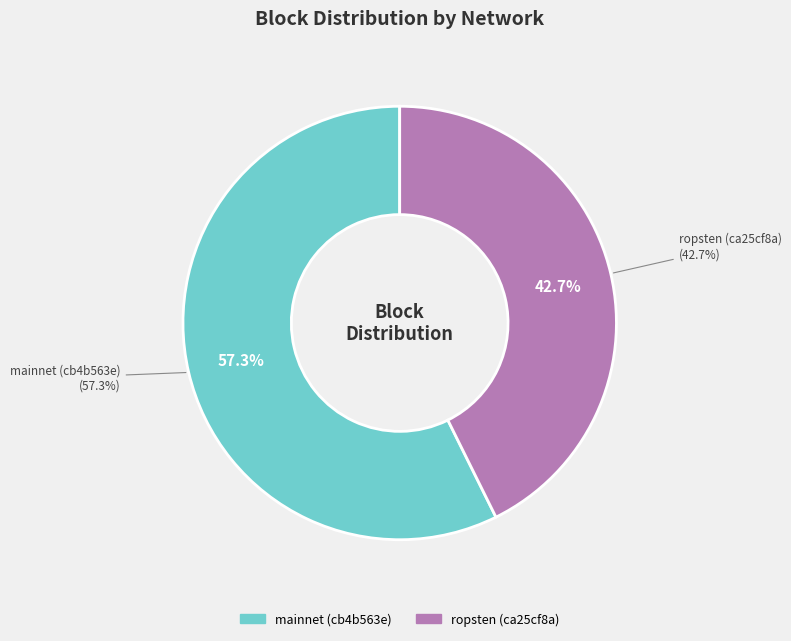

What is the change in value from mainnet (cb4b563e) to ropsten (ca25cf8a)?

-2235594